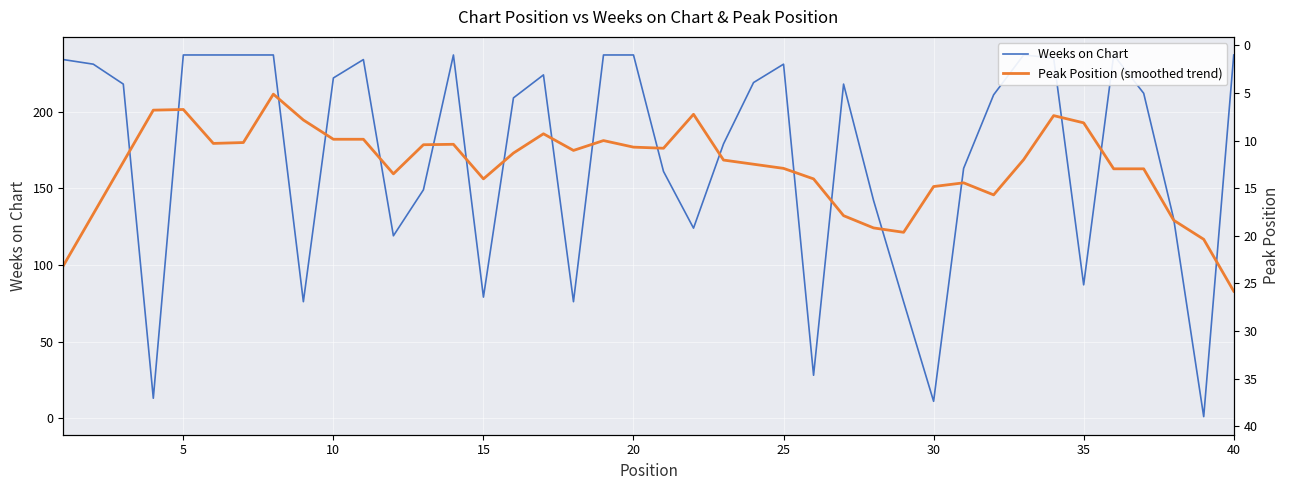

How many interior local valleys does the Weeks on Chart series have?

10